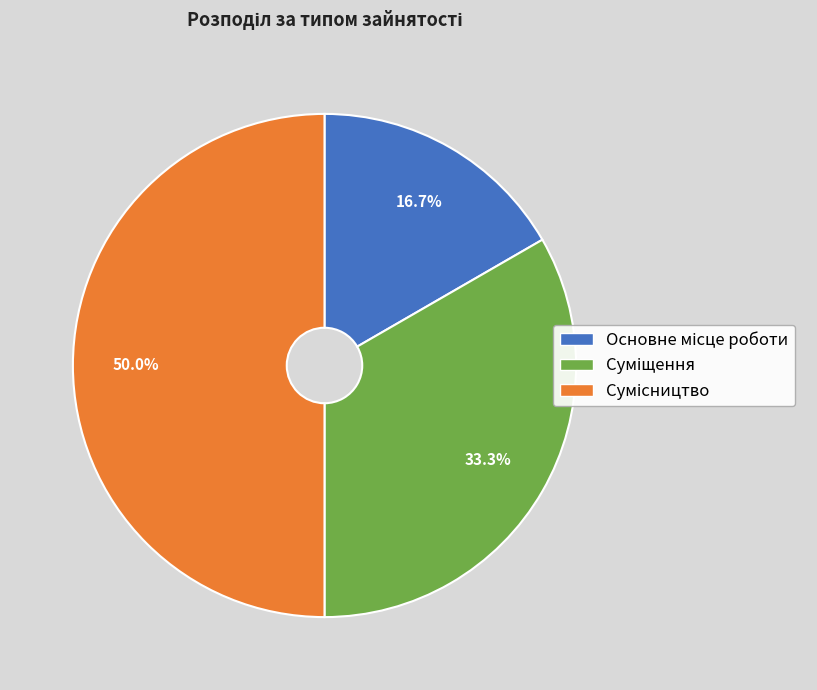

Rank the categories by value from lowest to highest.

Основне місце роботи, Суміщення, Сумісництво